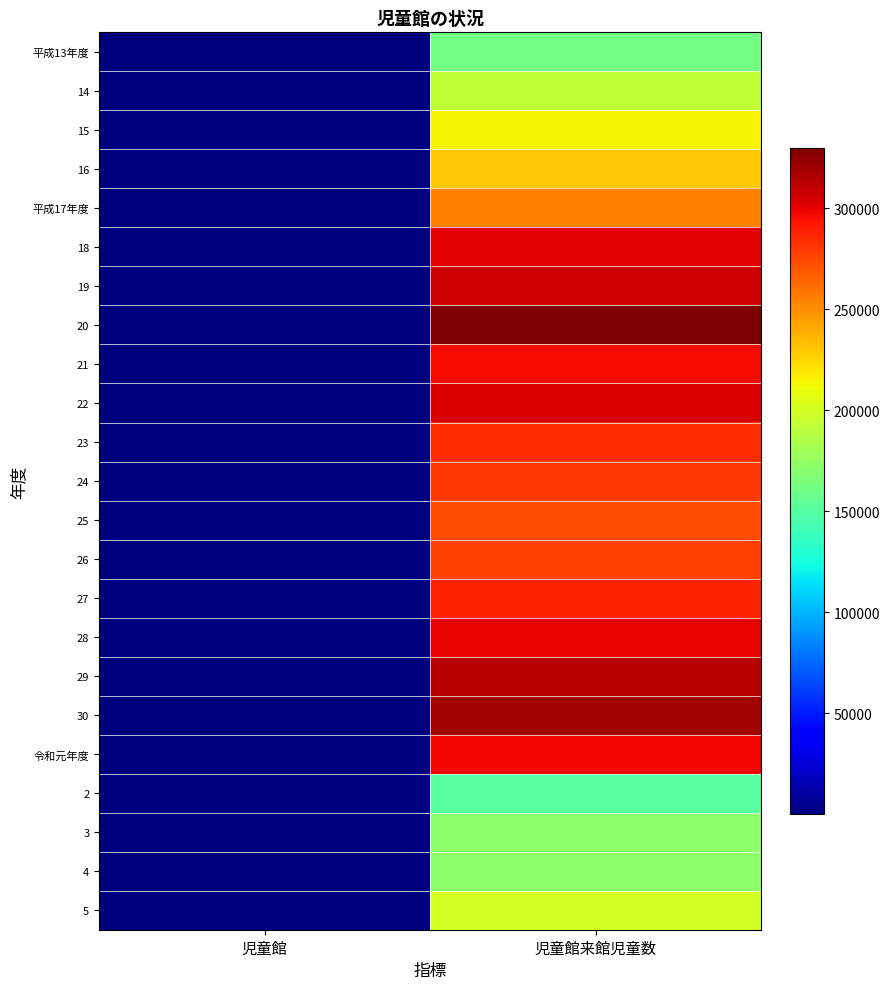

Reading right to left, list all the values displayed in this chart.

平成13年度: 児童館来館児童数=161134	児童館=10
14: 児童館来館児童数=192843	児童館=10
15: 児童館来館児童数=214739	児童館=10
16: 児童館来館児童数=229356	児童館=11
平成17年度: 児童館来館児童数=254698	児童館=12
18: 児童館来館児童数=301364	児童館=15
19: 児童館来館児童数=307862	児童館=16
20: 児童館来館児童数=329880	児童館=17
21: 児童館来館児童数=295608	児童館=18
22: 児童館来館児童数=303975	児童館=18
23: 児童館来館児童数=284455	児童館=18
24: 児童館来館児童数=280265	児童館=18
25: 児童館来館児童数=273510	児童館=18
26: 児童館来館児童数=277110	児童館=18
27: 児童館来館児童数=288516	児童館=19
28: 児童館来館児童数=299784	児童館=19
29: 児童館来館児童数=314224	児童館=19
30: 児童館来館児童数=318558	児童館=19
令和元年度: 児童館来館児童数=296517	児童館=19
2: 児童館来館児童数=150209	児童館=19
3: 児童館来館児童数=171861	児童館=19
4: 児童館来館児童数=171955	児童館=19
5: 児童館来館児童数=200180	児童館=19